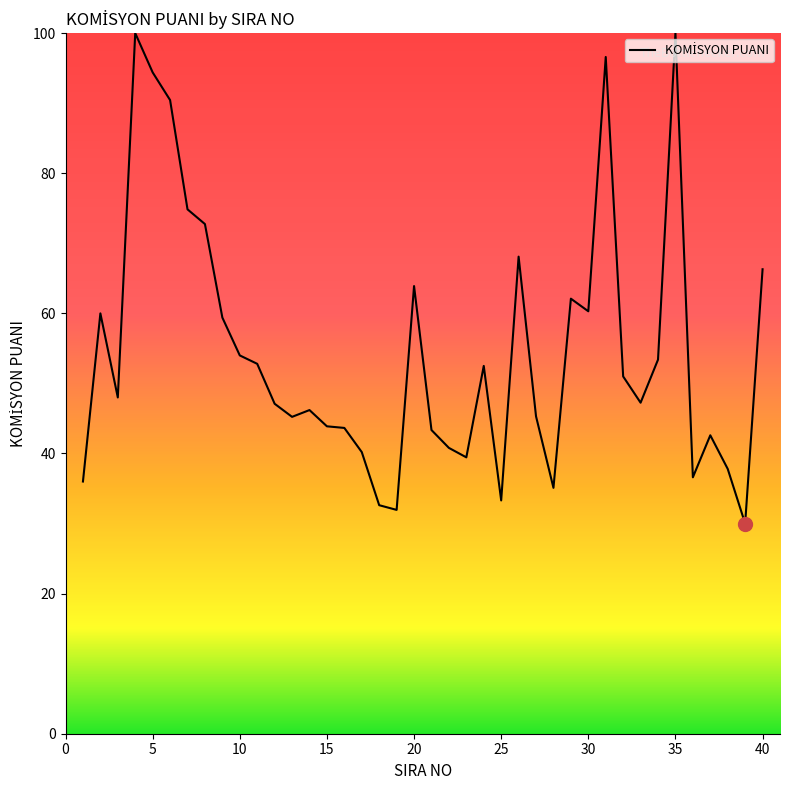

What is the maximum value shown in the chart?

100.0